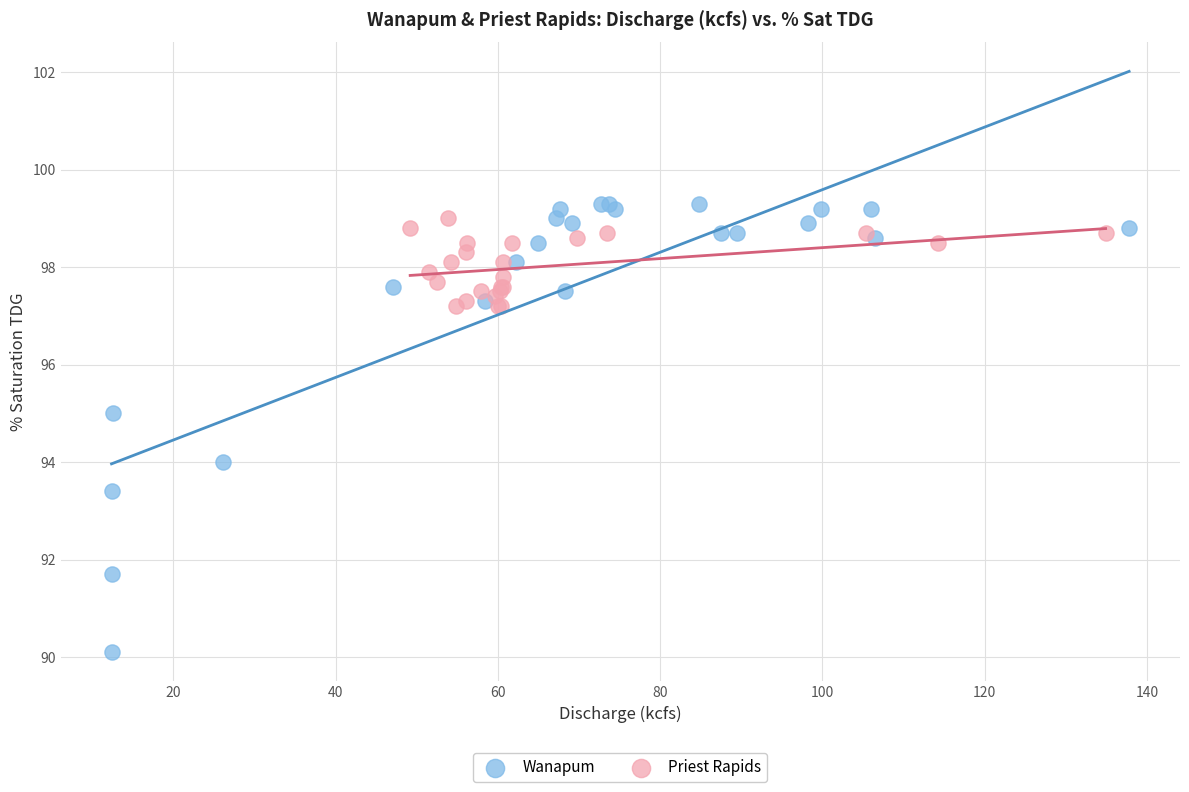

Which series reaches the minimum Y coordinate?

Wanapum